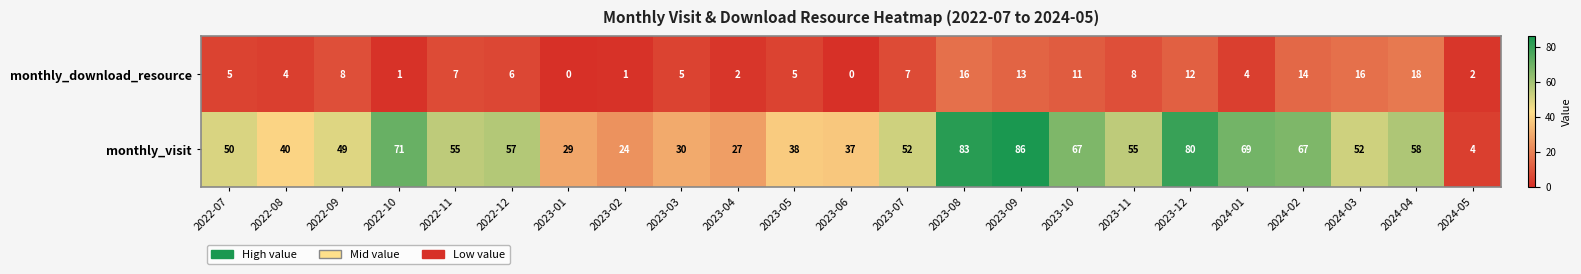

At which label is monthly_visit closest to 45?

2022-09